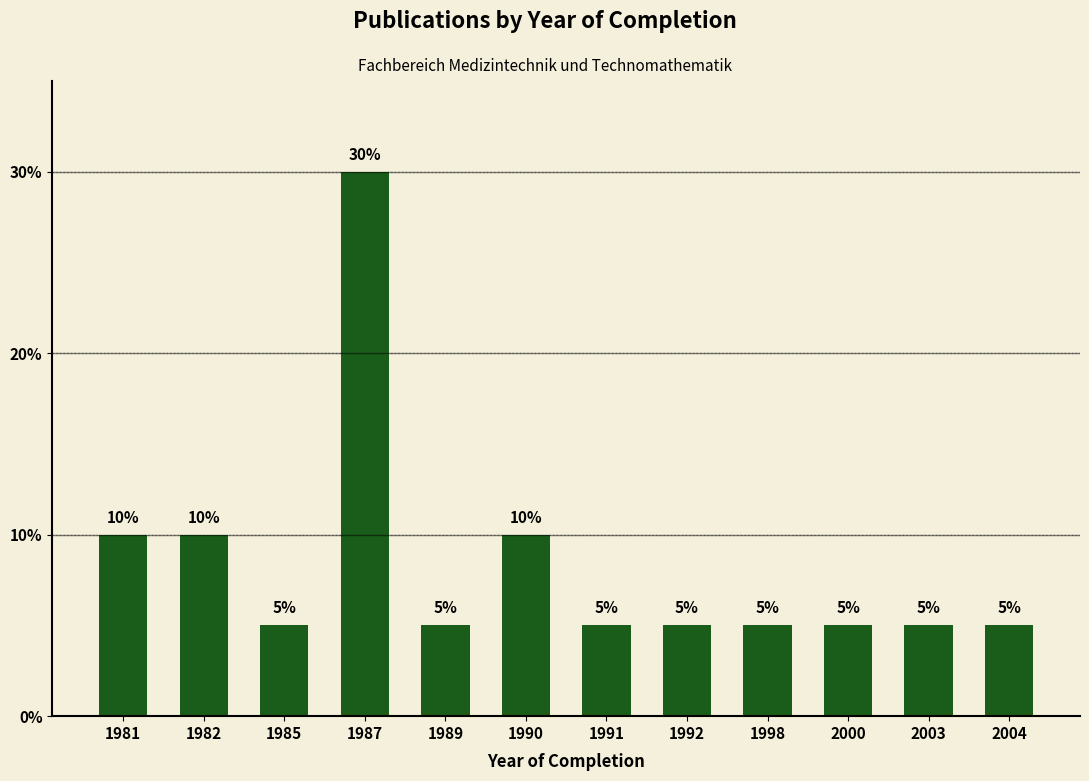

What is the ratio of the value at 2004 to the value at 1987?

0.2